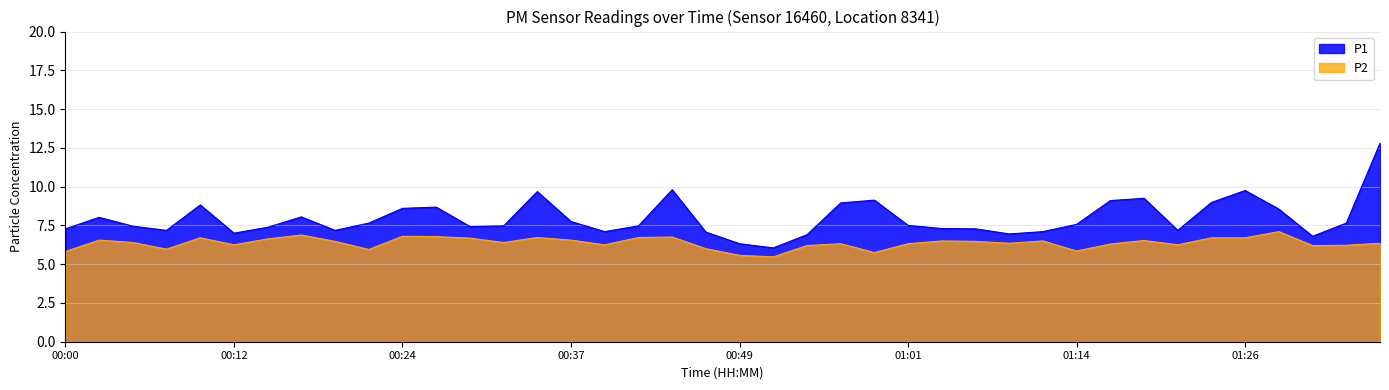

What is the average value of the P2 series?

6.4